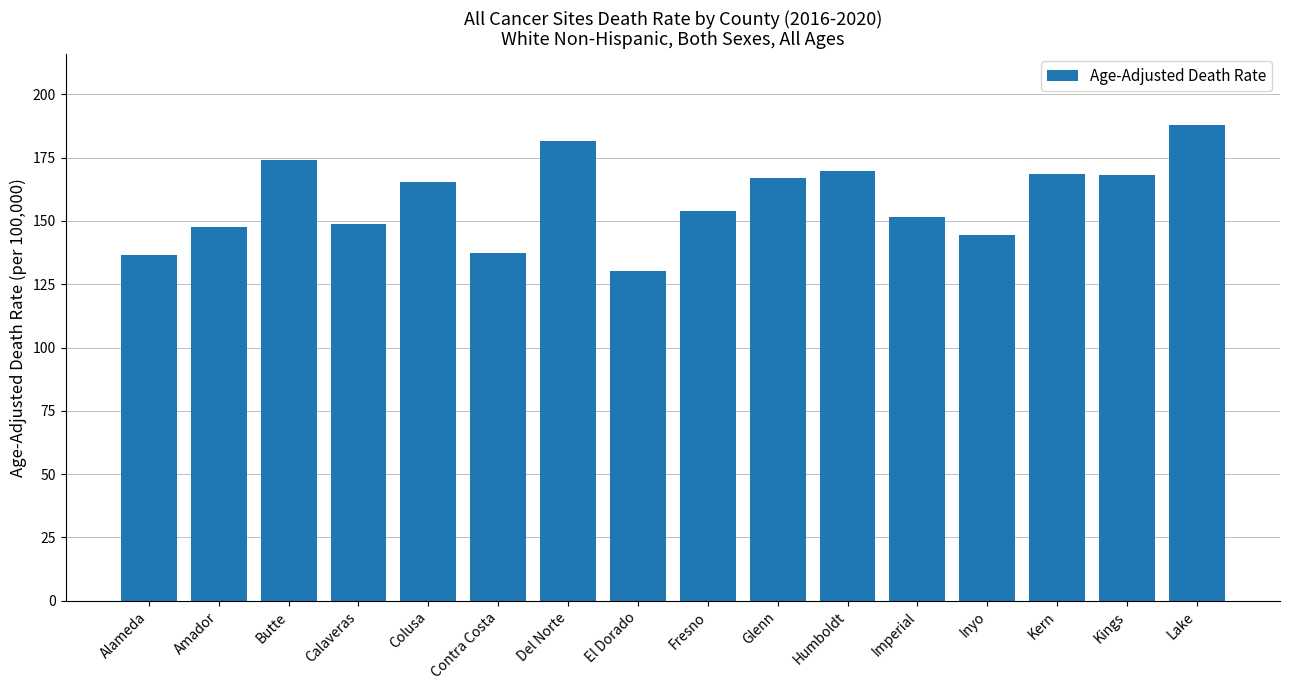

What position from the left is Imperial?

12